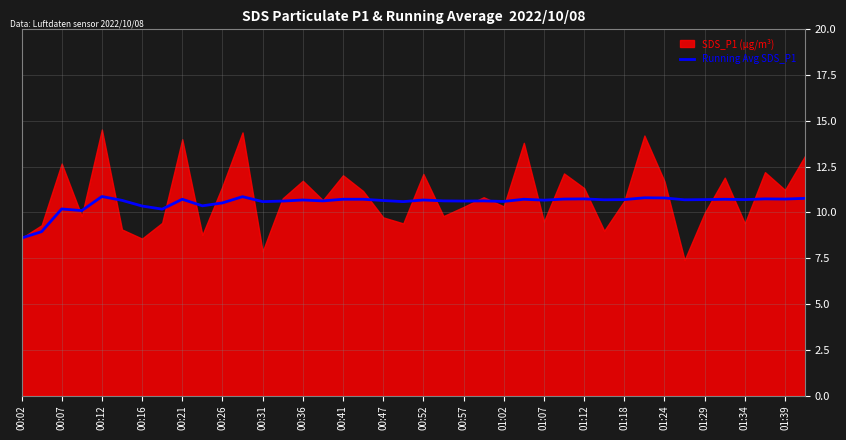

The value of Running Avg SDS_P1 at 00:41 is 10.7. True or false?

True